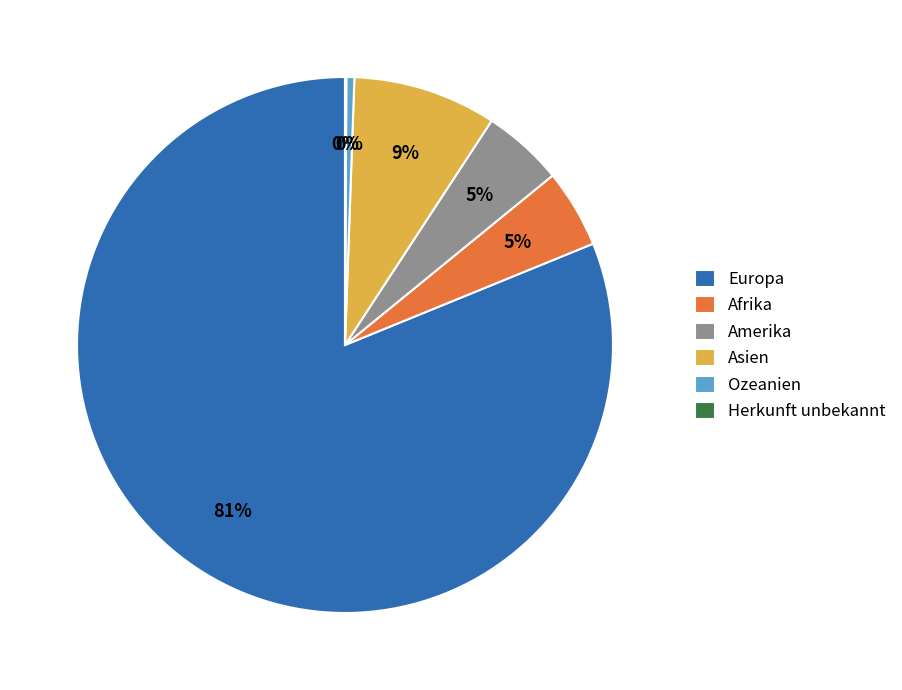

To the nearest percent, what portion does Europa represent?

81%